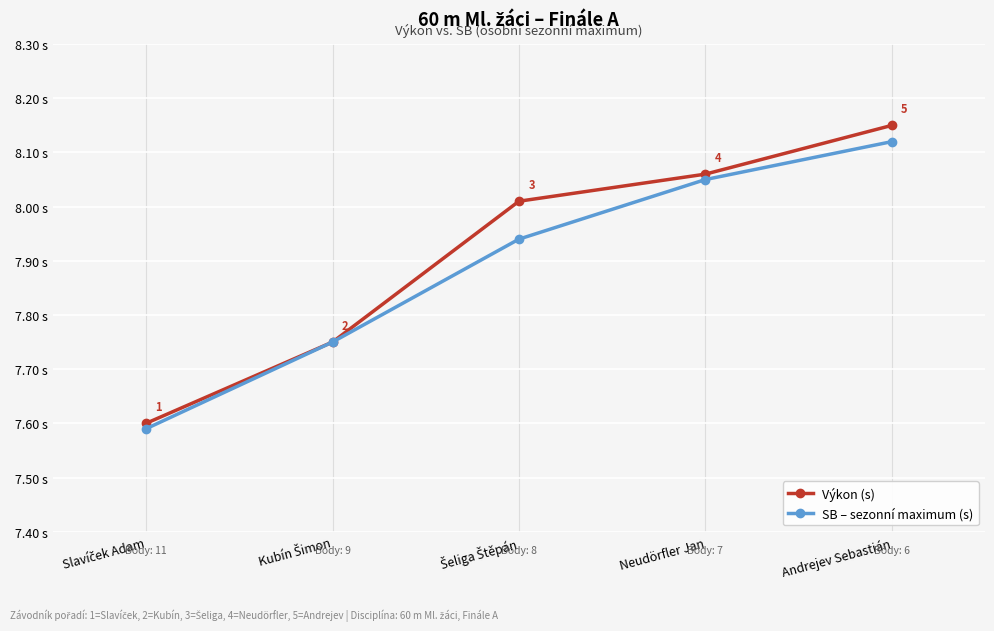

What is the label of the 1st point from the right?

Andrejev Sebastián